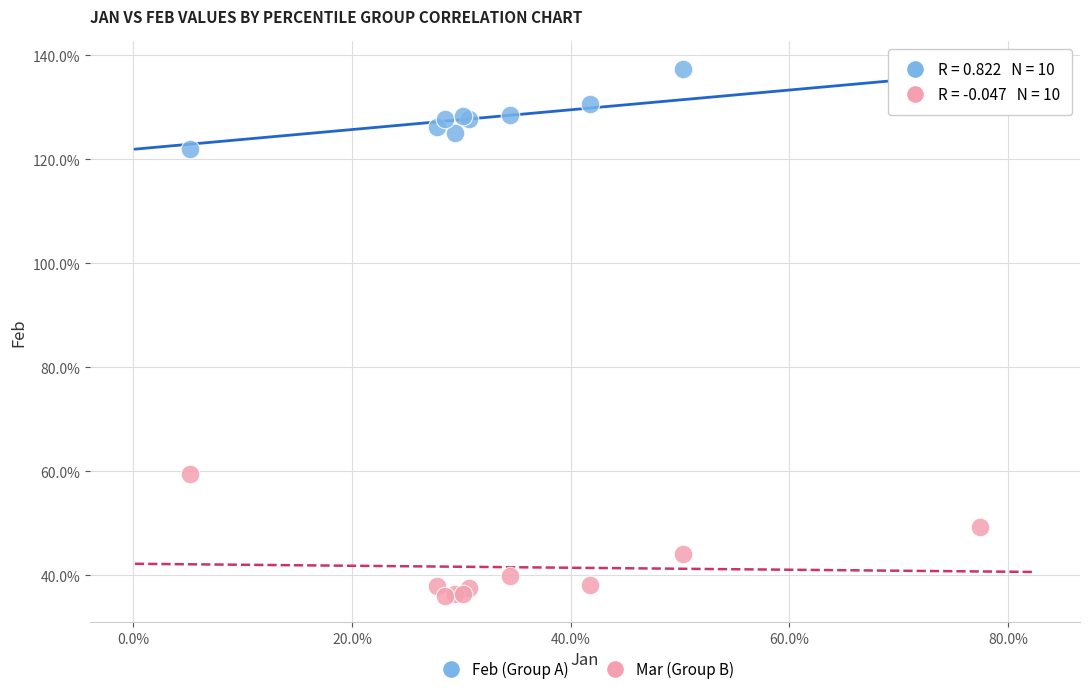

What are all the series names shown in the legend?

Feb (Group A), Mar (Group B)